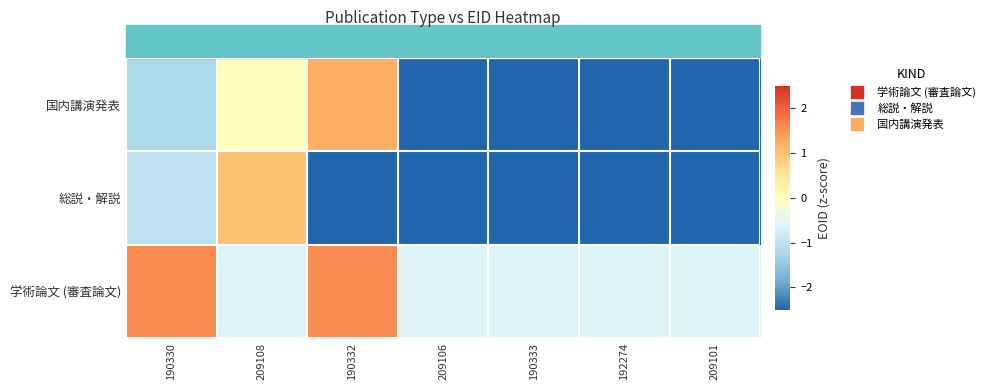

Count the number of categories in the chart.

7